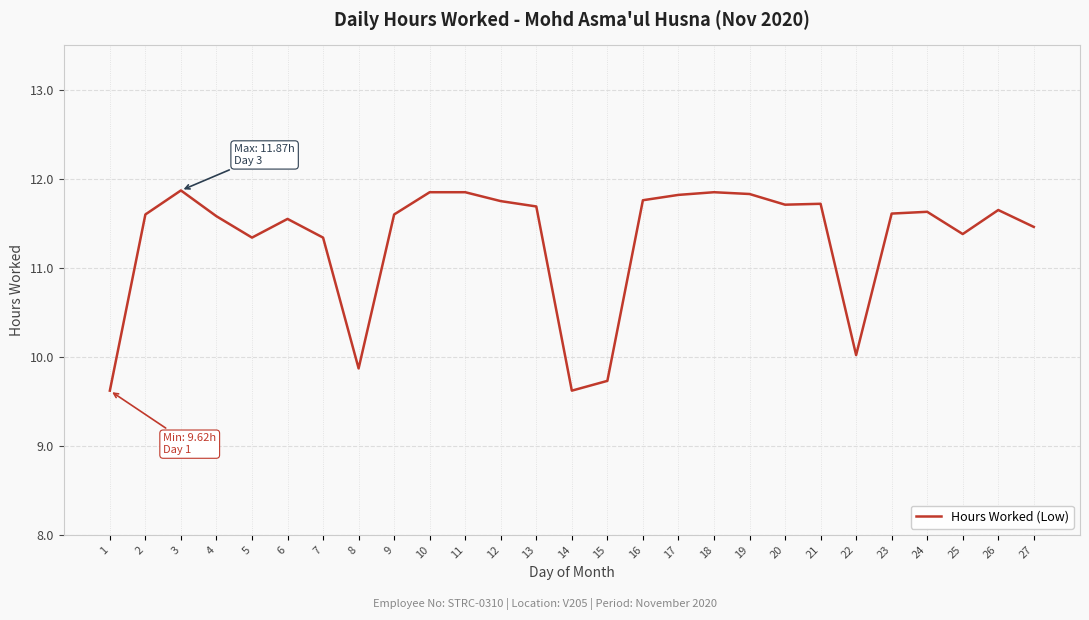

Is it true that the value at 25 is 11.4?

True